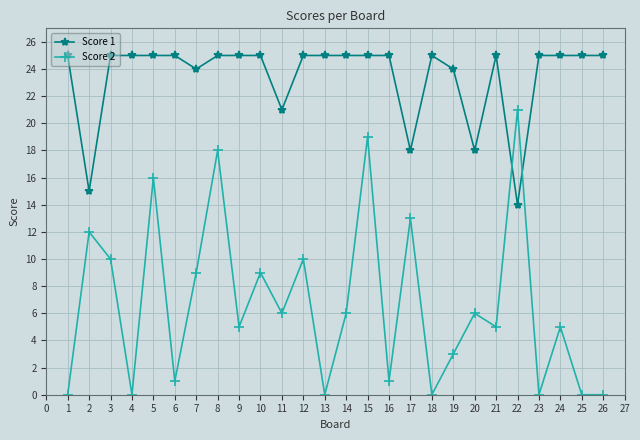

What is the maximum value shown in the chart?

25